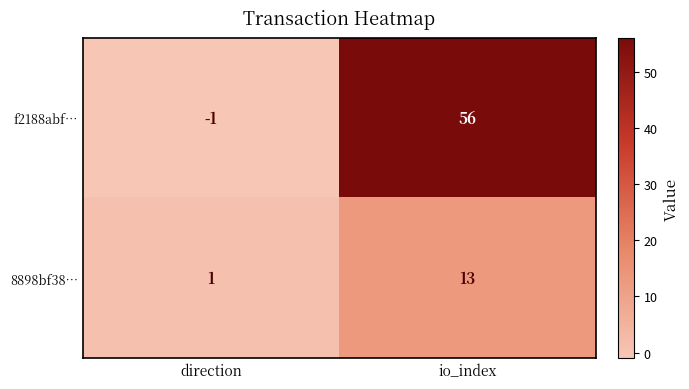

Reading left to right, list all the values displayed in this chart.

f2188abf…: -1	56
8898bf38…: 1	13